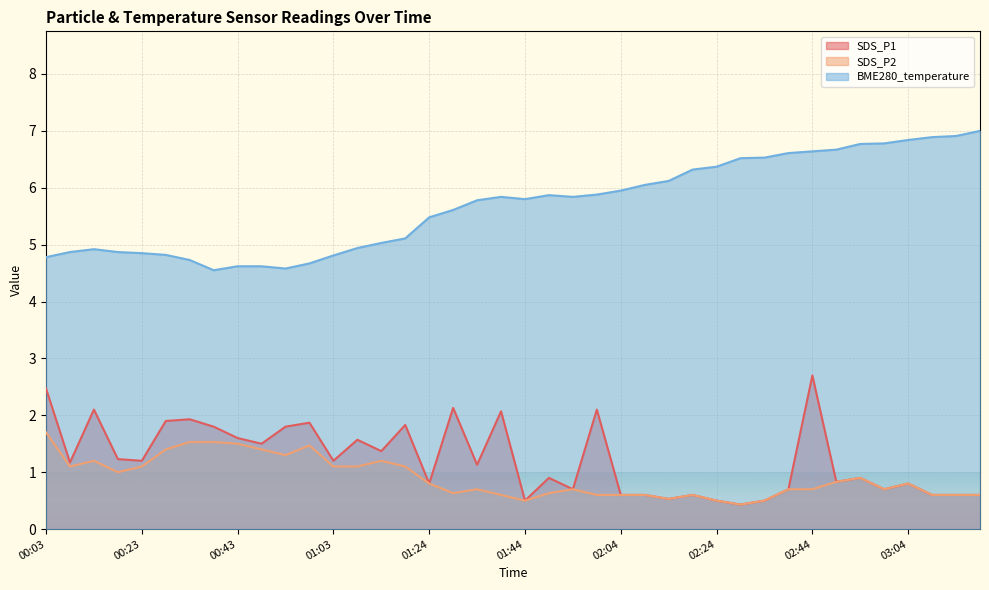

What is the difference between the highest and lowest values at 01:19?

4.0